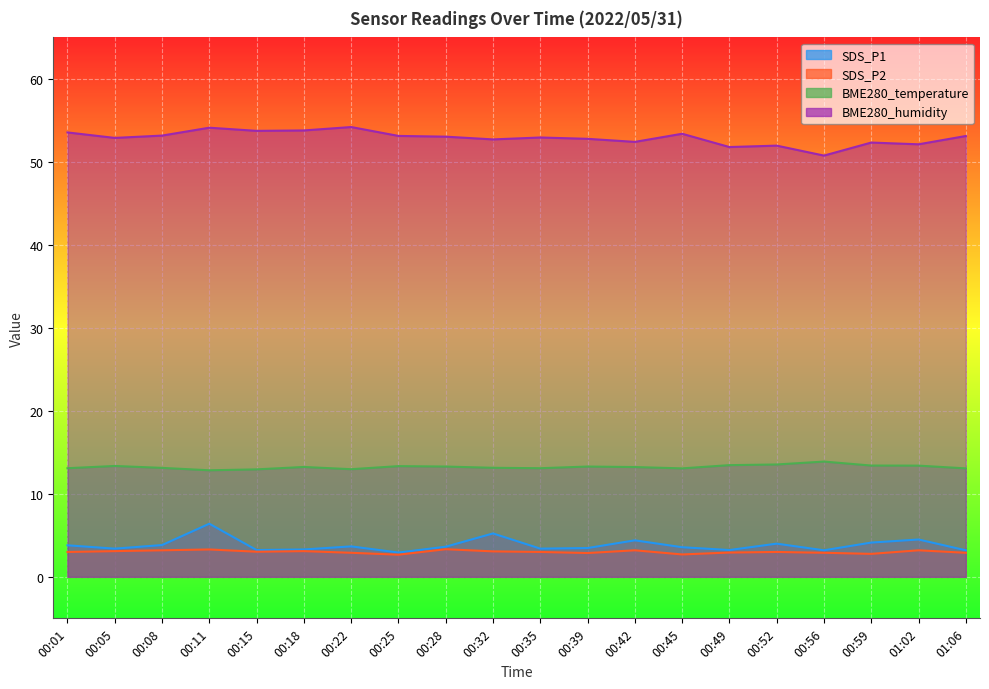

At which category does the chart reach its minimum across all series?

00:25